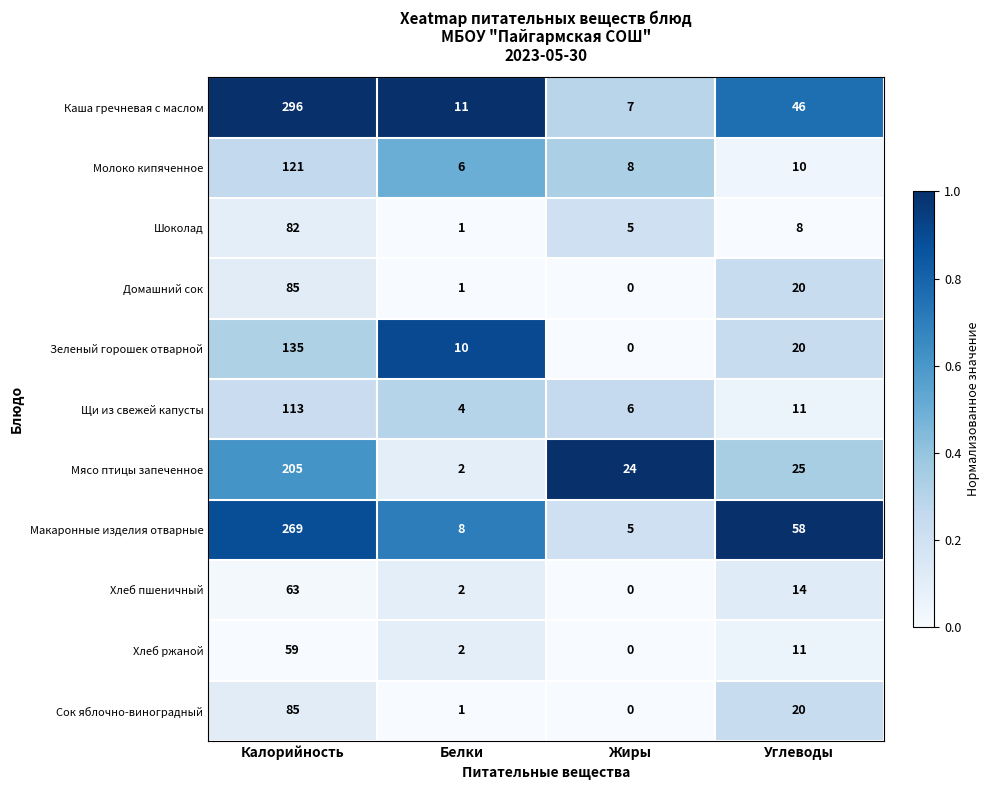

What is the difference between the maximum and minimum values in the Сок яблочно-виноградный series?

85